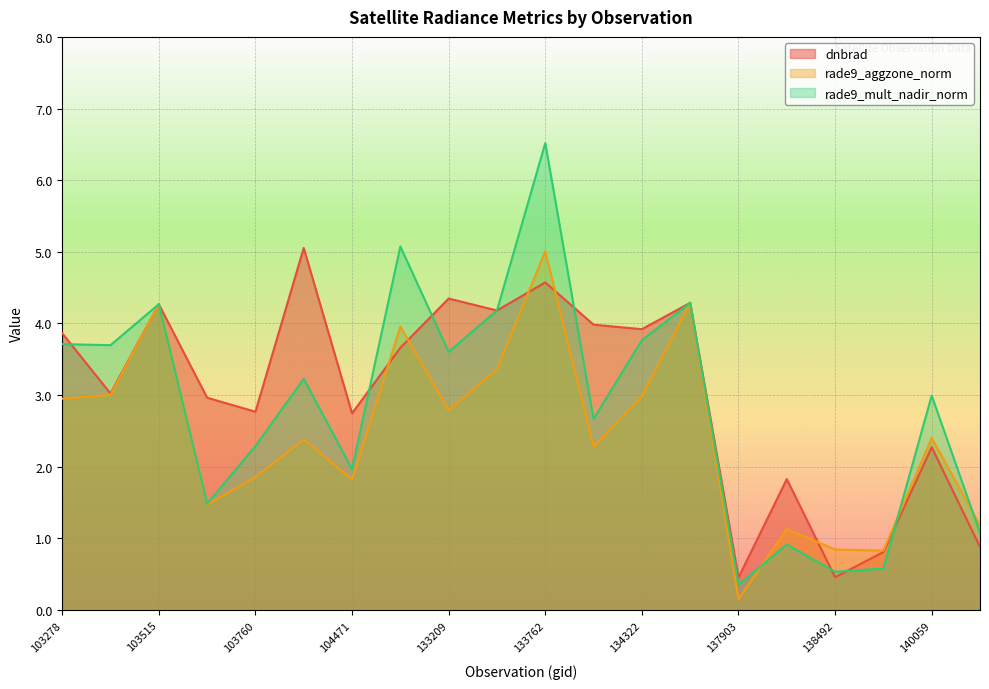

Which label corresponds to the largest value in the chart?

133762